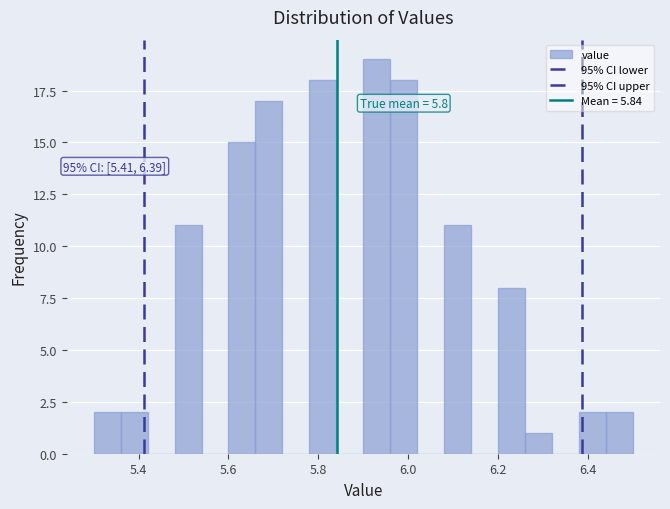

Read against the x-axis, roughly where is the centre of the tallest bar?

5.94